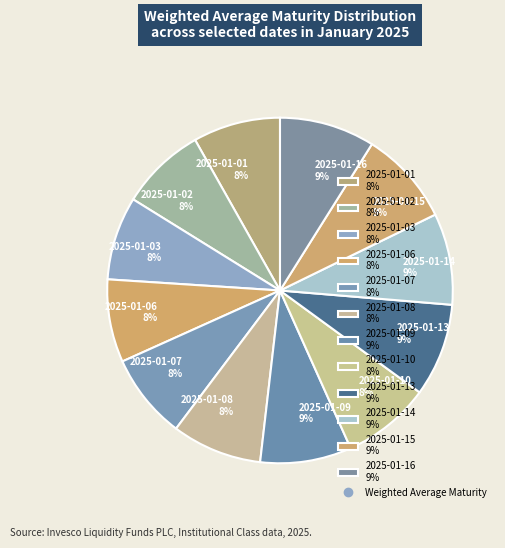

To the nearest percent, what is the difference between the largest and smallest slice percentages?

1%